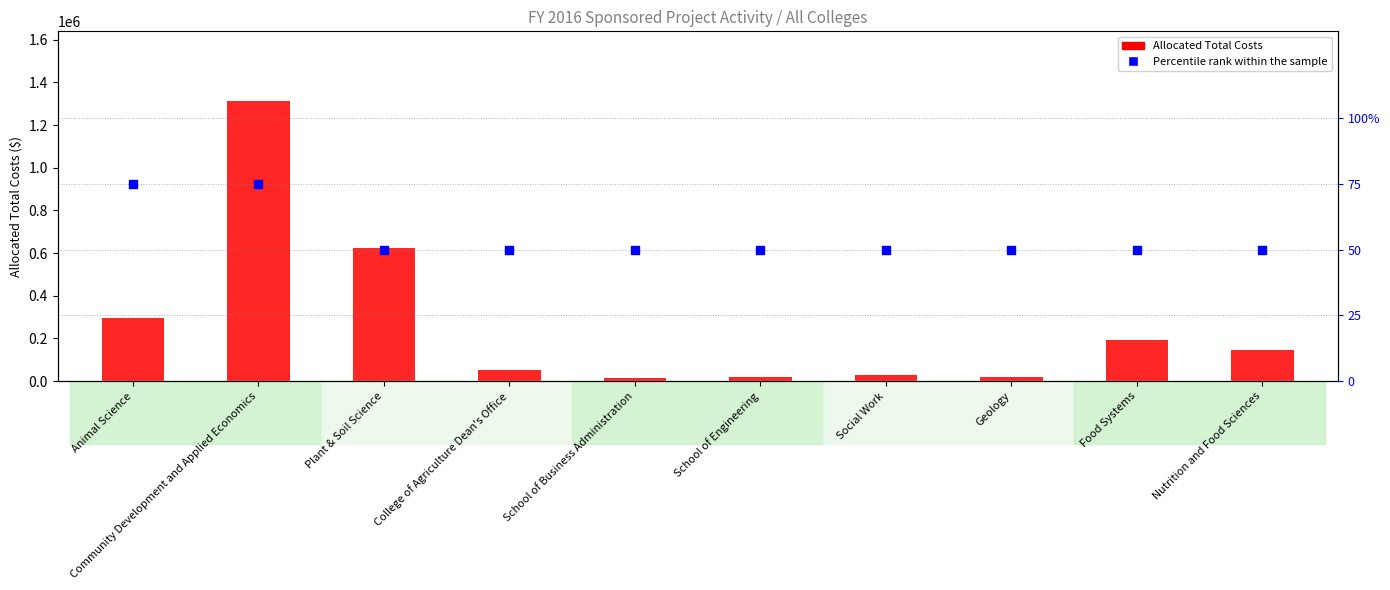

Which series contains the lowest Y value?

Percentile rank within the sample